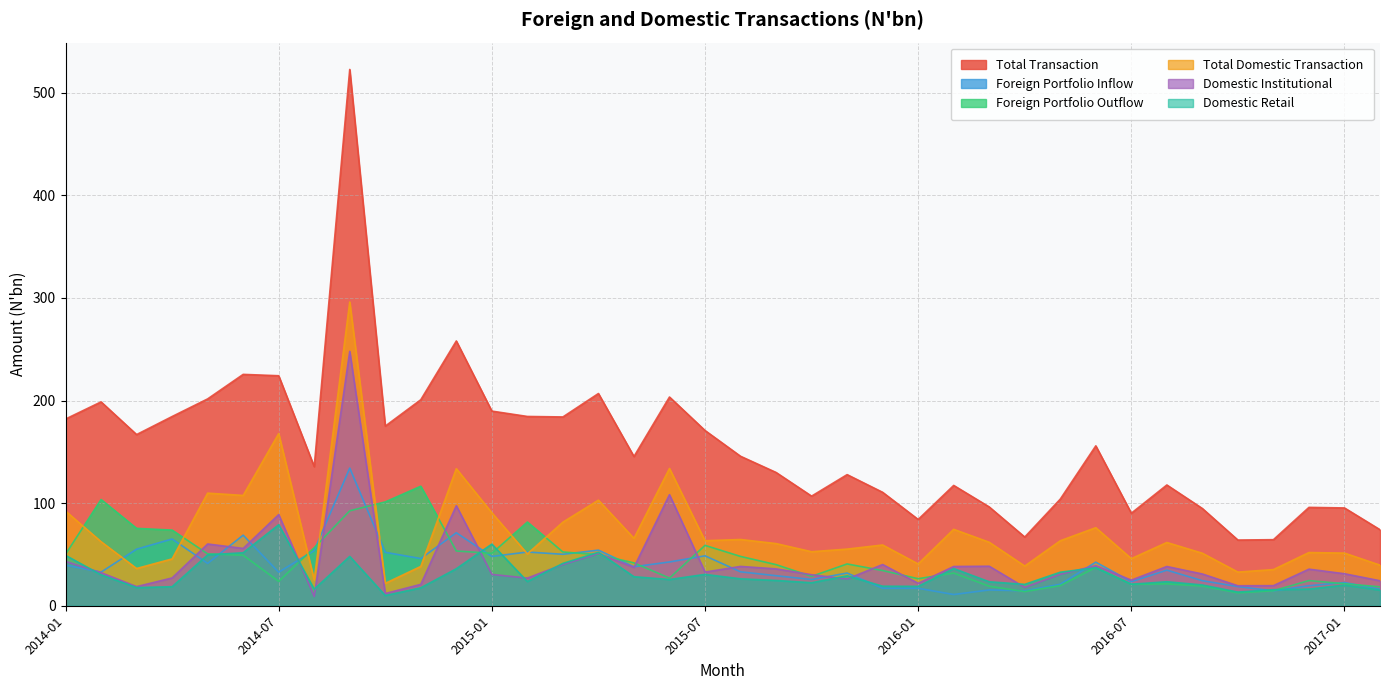

What is the difference between the Foreign Portfolio Outflow values at 2015-10 and 2015-11?

12.1